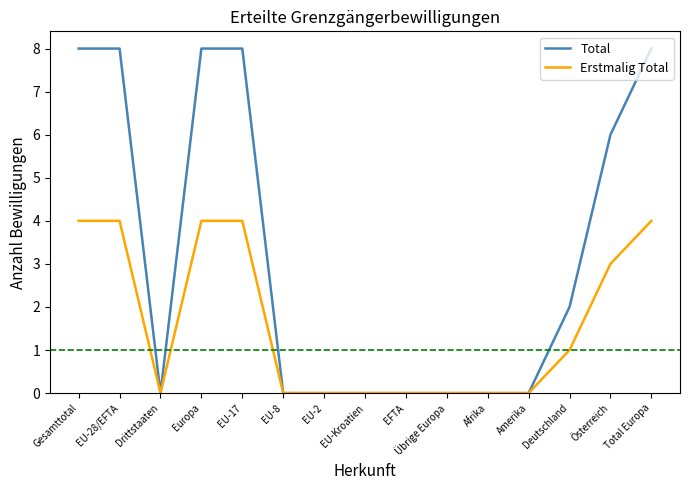

What is the sum of all Erstmalig Total values?

24